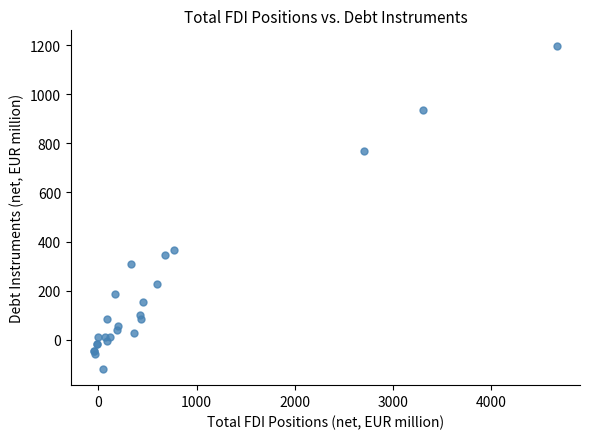

What Y value in the scatter plot is closest to 537?

364.9